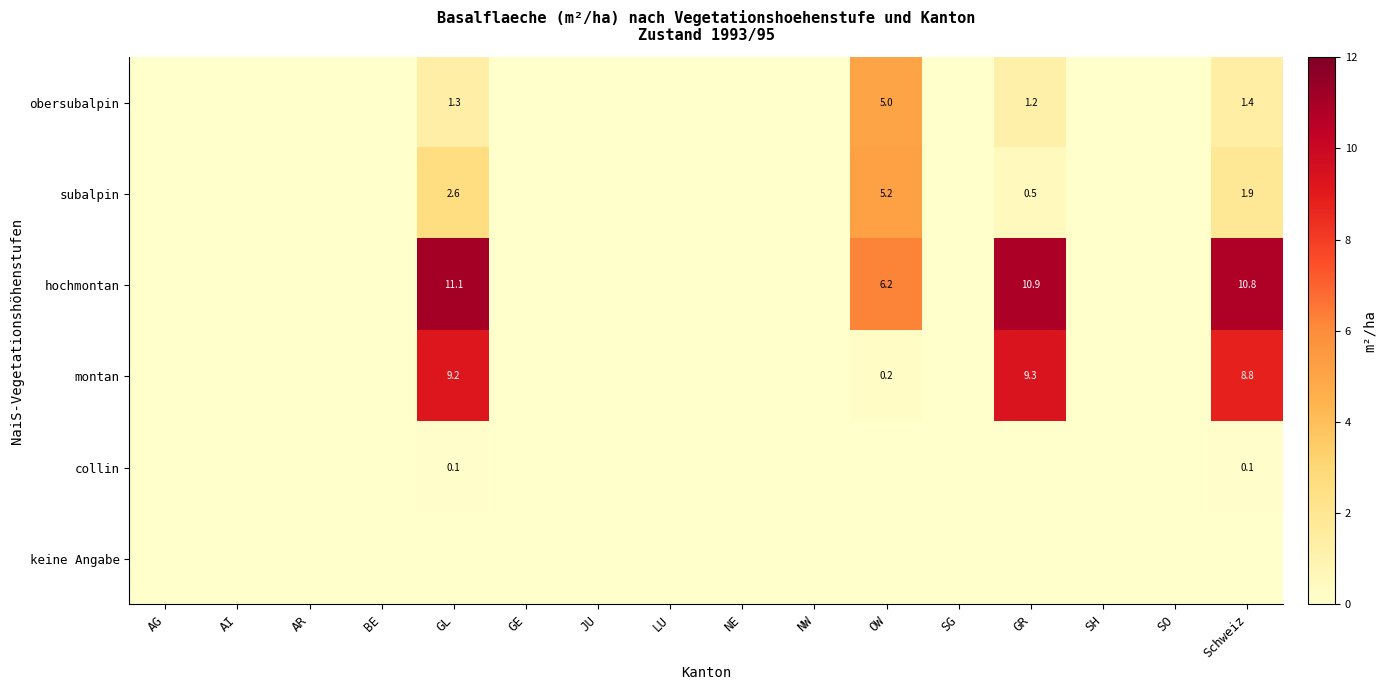

True or false: hochmontan has a value of 0.0 at LU.

True